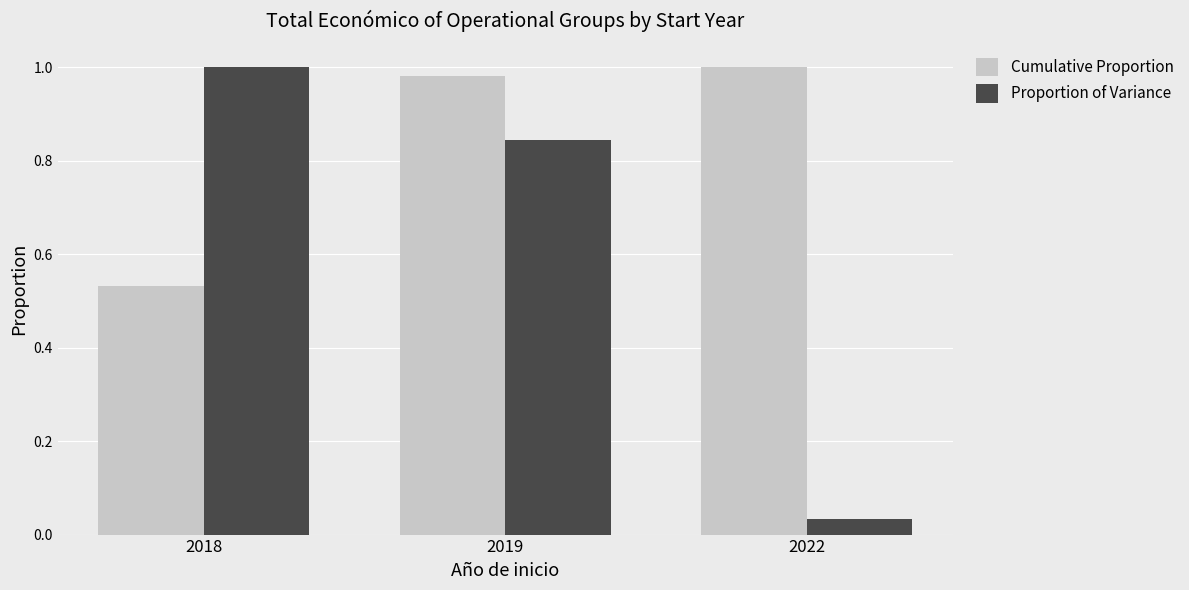

Which series has the largest total across all categories?

Cumulative Proportion